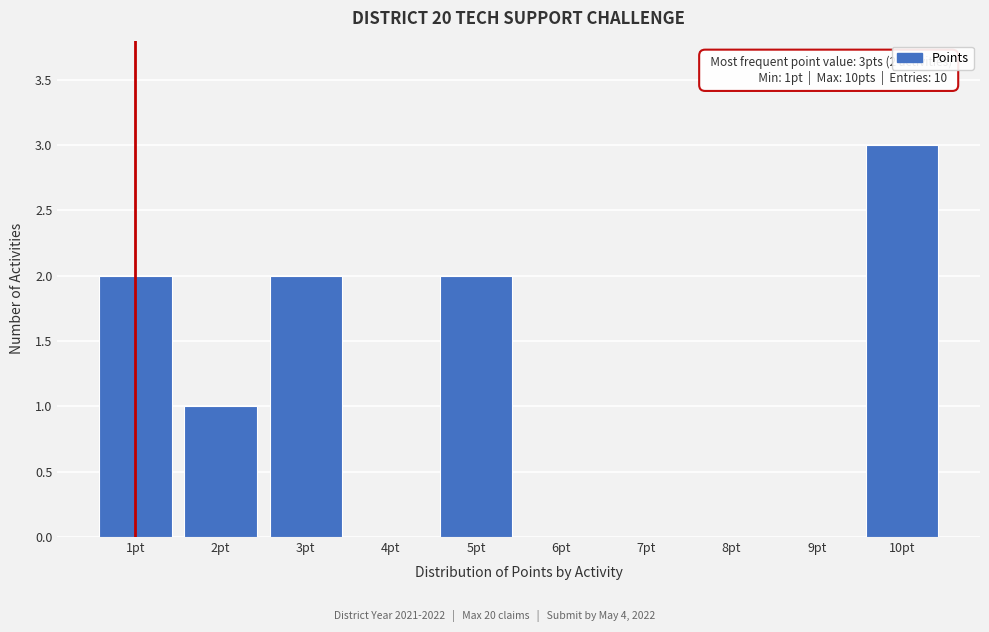

Which range on the x-axis has the tallest bar?

9.5 to 10.5